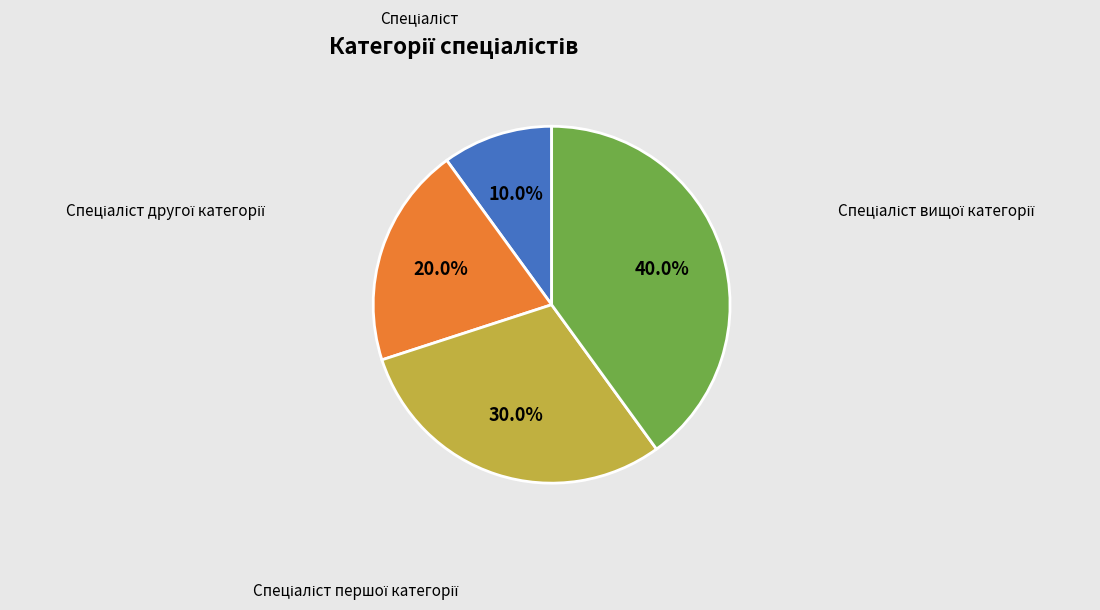

To the nearest percent, what is the average slice percentage?

25%